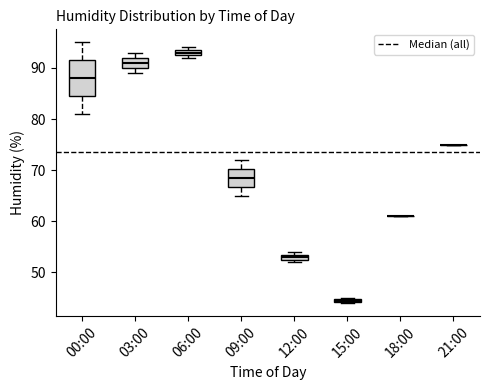

Where does the lower whisker of the box for 09:00 end on the y-axis? The values are not printed on the chart, so give them approximately, as read against the axis.

65